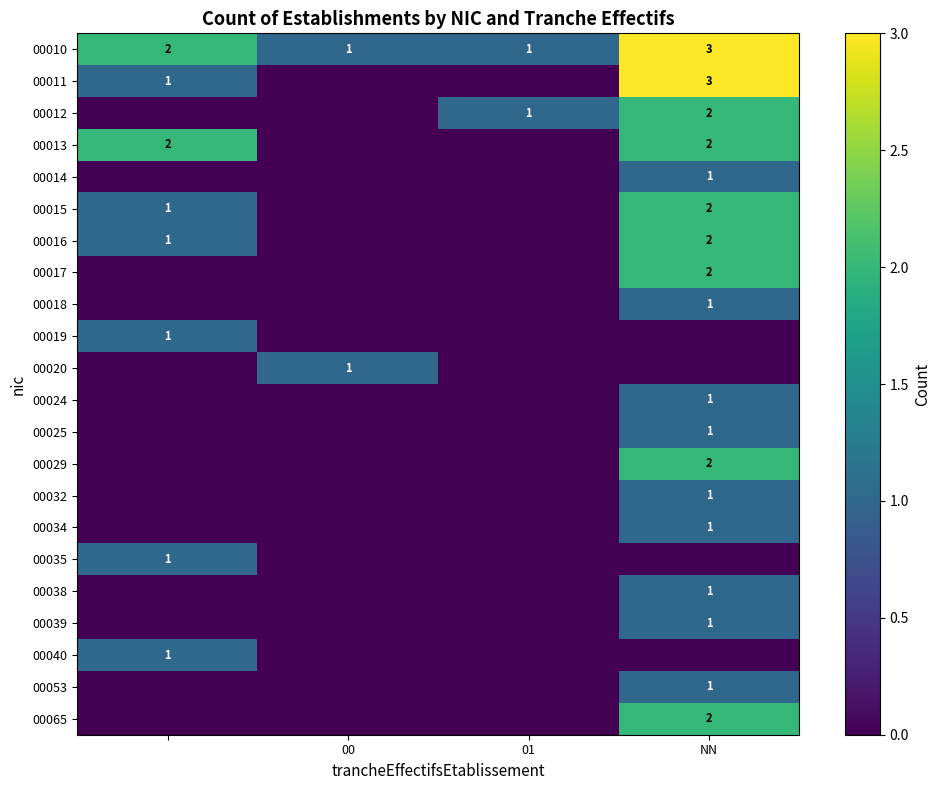

Is it true that 00020 equals 1 at 00?

True